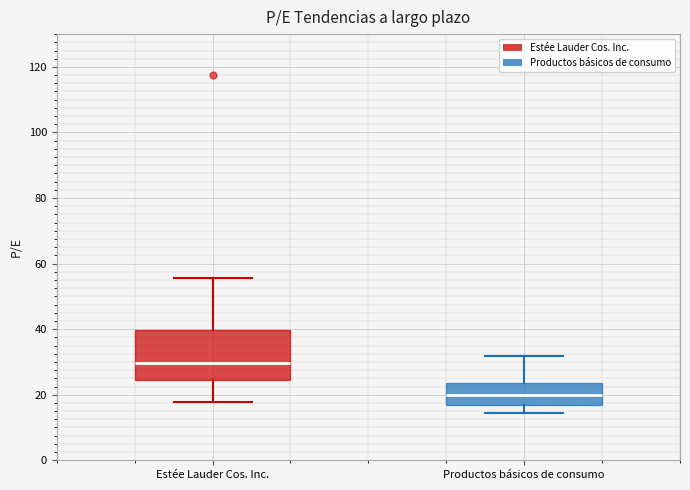

Reading left to right, read every box against the y-axis: the position of its median line, the range the box covers, and the ends of its whiskers. The values are not printed on the chart, so give them approximately, as read against the axis.

Estée Lauder Cos. Inc.: median 30, box 24 to 40, whiskers 18 to 56
Productos básicos de consumo: median 20, box 16 to 24, whiskers 14 to 32